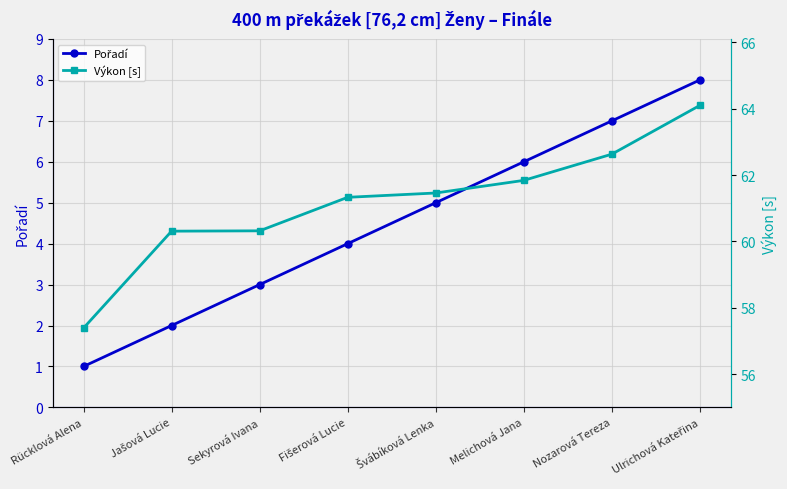

What is the difference between the second highest and second lowest values in the Výkon [s] series?

2.3